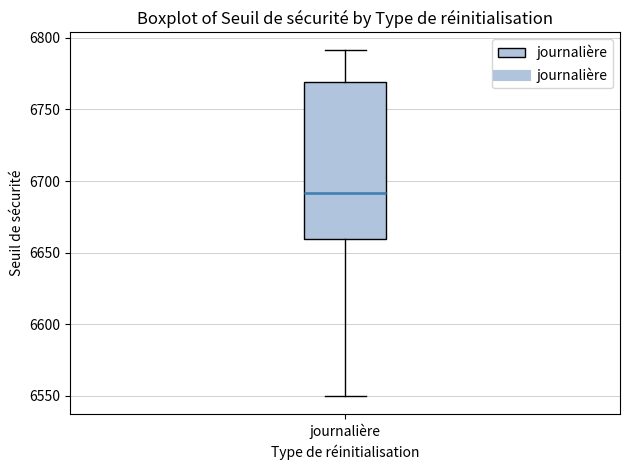

Where does the upper whisker of the box for journalière end on the y-axis? The values are not printed on the chart, so give them approximately, as read against the axis.

6790